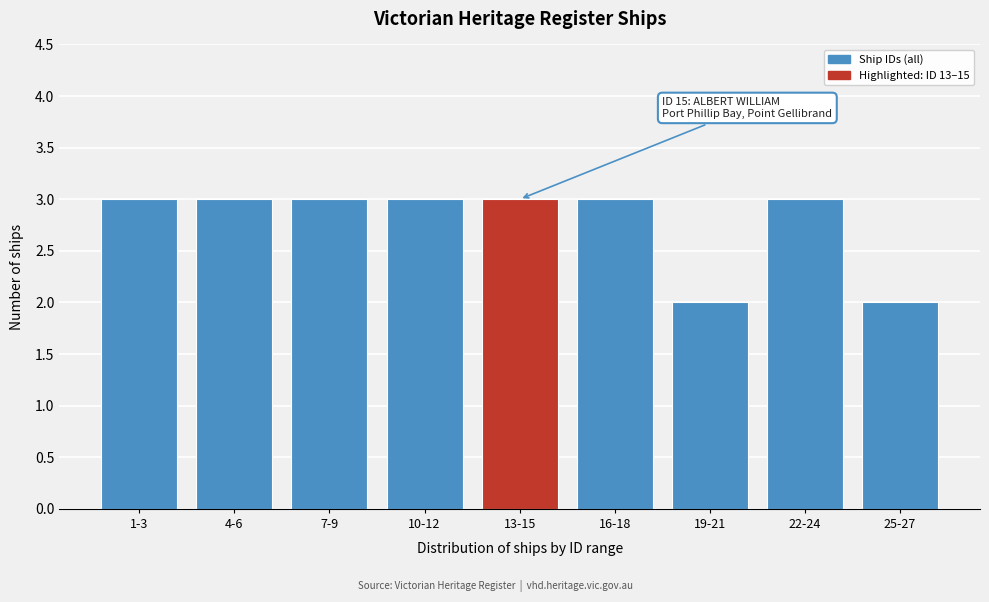

Reading left to right, transcribe all the data shown in this chart.

1-3=3	4-6=3	7-9=3	10-12=3	13-15=3	16-18=3	19-21=2	22-24=3	25-27=2